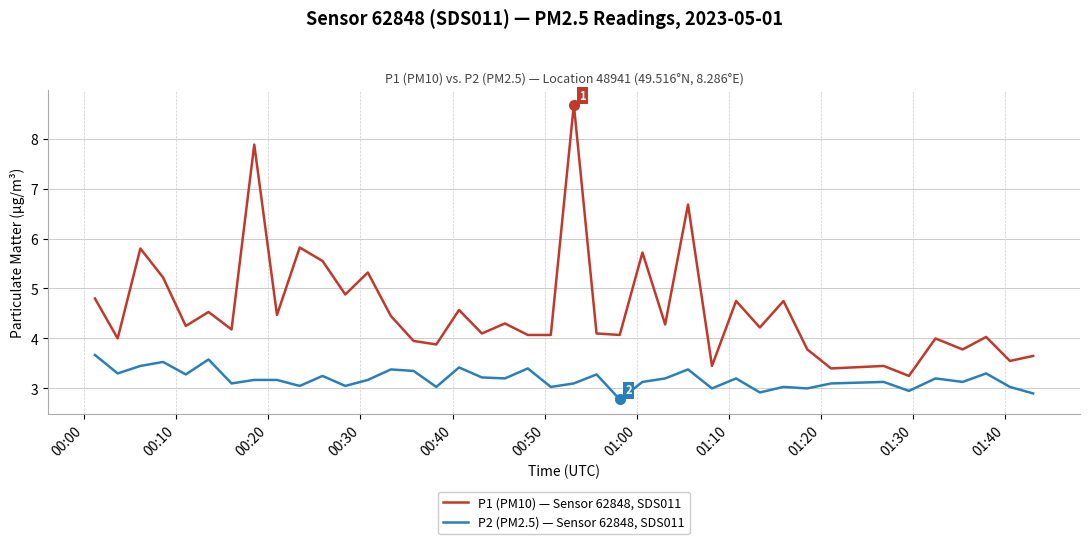

What is the difference between the maximum and minimum values in the P1 (PM10) — Sensor 62848, SDS011 series?

5.4